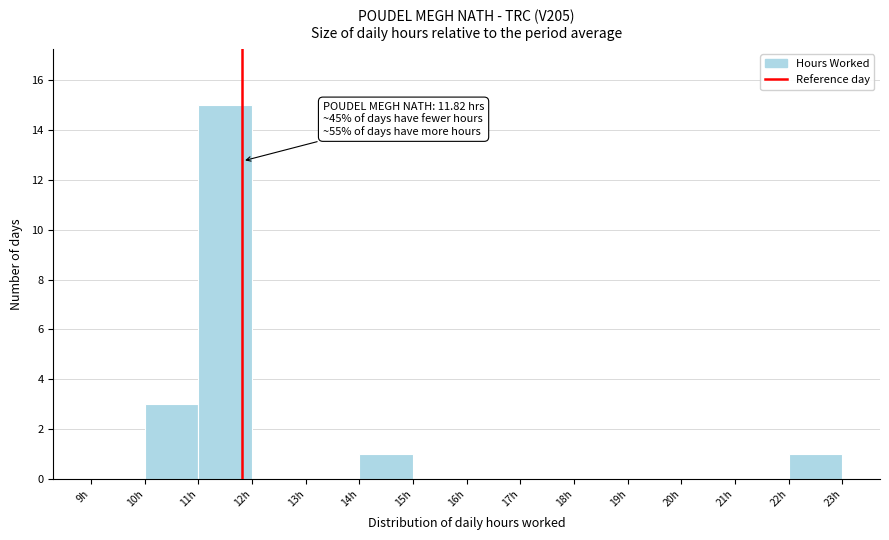

Which range on the x-axis has the tallest bar?

11 to 12